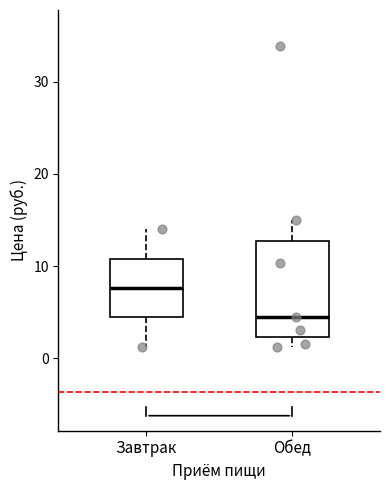

Reading left to right, transcribe this box plot: for each box, give where its median line is, the range the box spans, and where its two whiskers end, as read against the y-axis. The values are not printed on the chart, so give them approximately, as read against the axis.

Завтрак: median 8, box 4 to 11, whiskers 1 to 14
Обед: median 5, box 2 to 13, whiskers 1 to 15